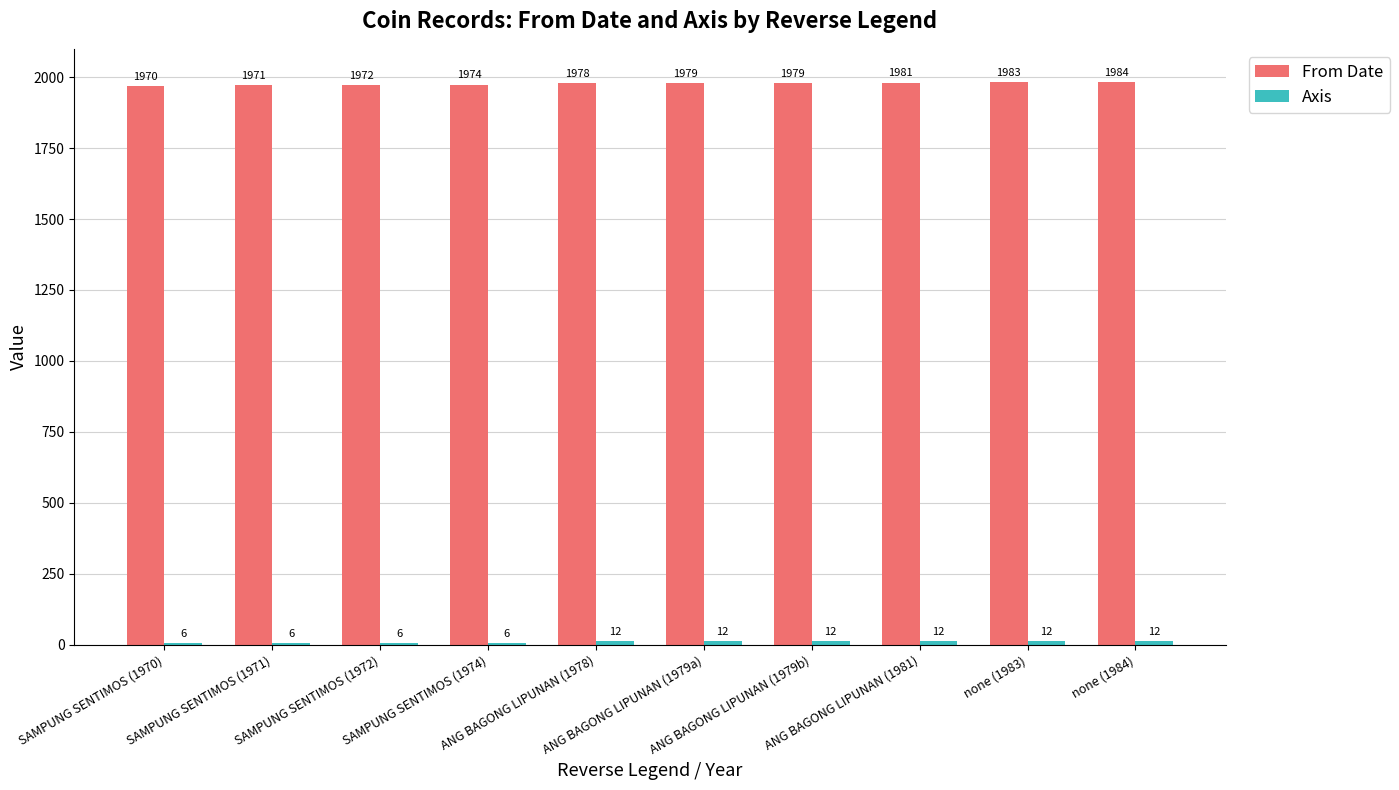

What is the greatest value displayed?

1984